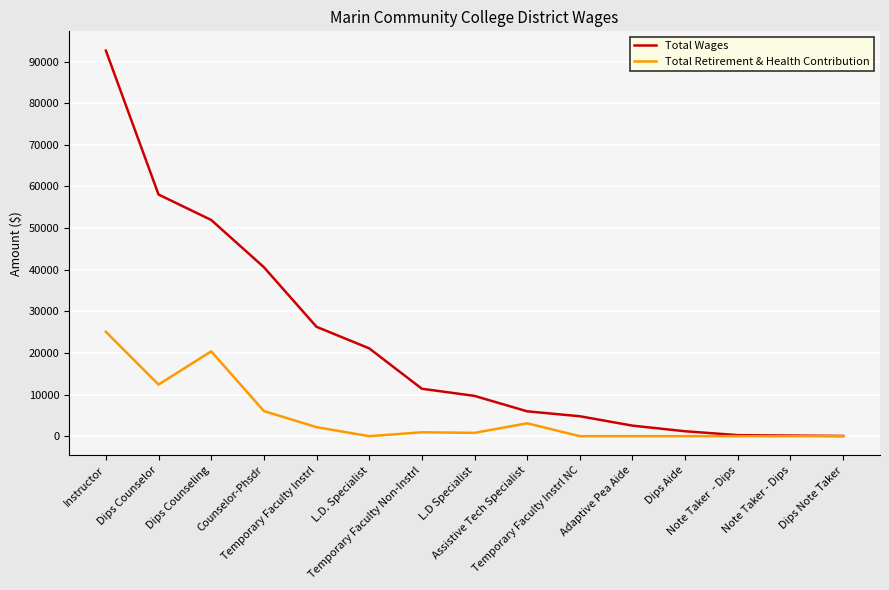

List the series in order of their peak value, lowest first.

Total Retirement & Health Contribution, Total Wages